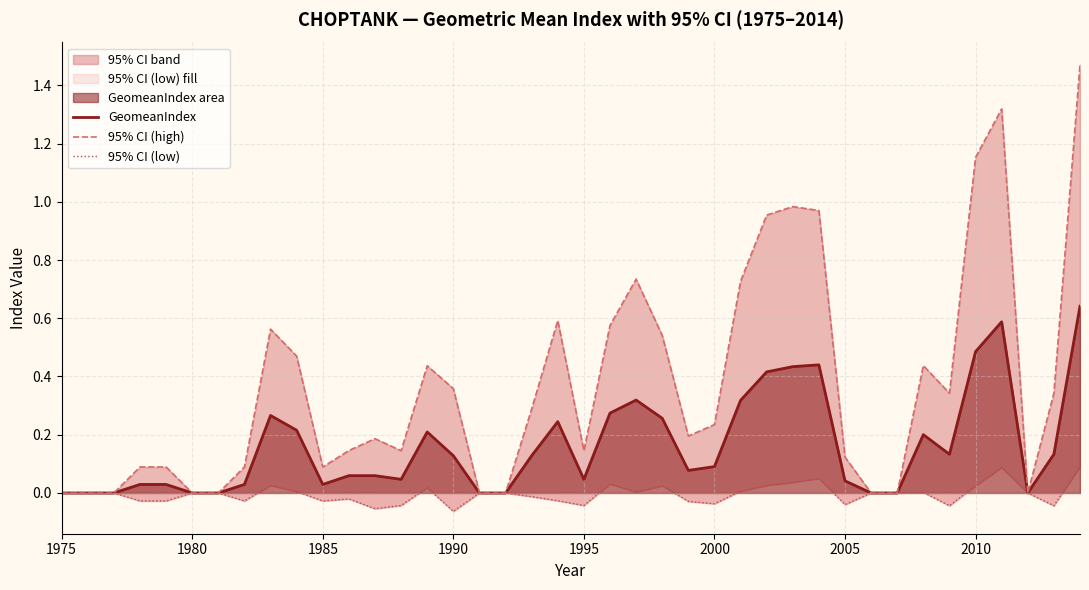

What is the greatest value displayed?

1.5